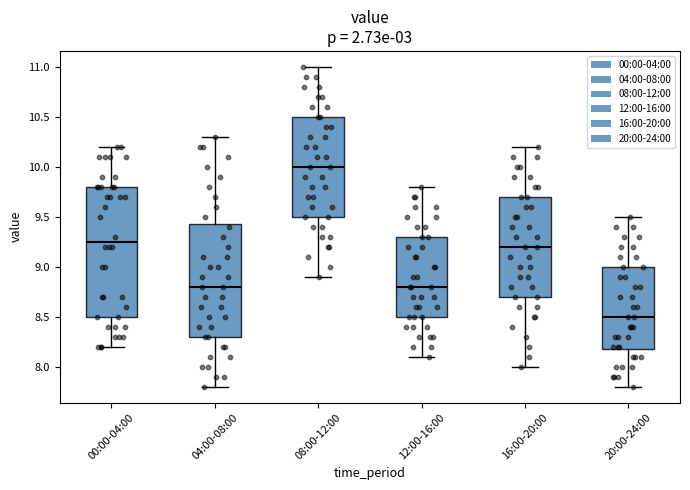

Reading left to right, read every box against the y-axis: the position of its median line, the range the box covers, and the ends of its whiskers. The values are not printed on the chart, so give them approximately, as read against the axis.

00:00-04:00: median 9.25, box 8.50 to 9.80, whiskers 8.20 to 10.20
04:00-08:00: median 8.80, box 8.30 to 9.45, whiskers 7.80 to 10.30
08:00-12:00: median 10.00, box 9.50 to 10.50, whiskers 8.90 to 11.00
12:00-16:00: median 8.80, box 8.50 to 9.30, whiskers 8.10 to 9.80
16:00-20:00: median 9.20, box 8.70 to 9.70, whiskers 8.00 to 10.20
20:00-24:00: median 8.50, box 8.20 to 9.00, whiskers 7.80 to 9.50